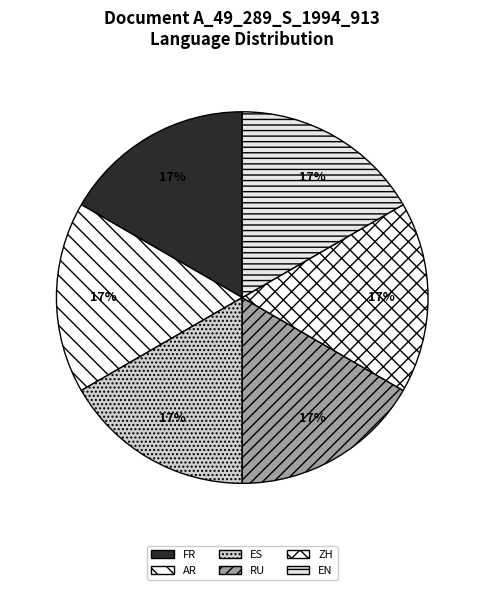

How many slices are in this pie chart?

6